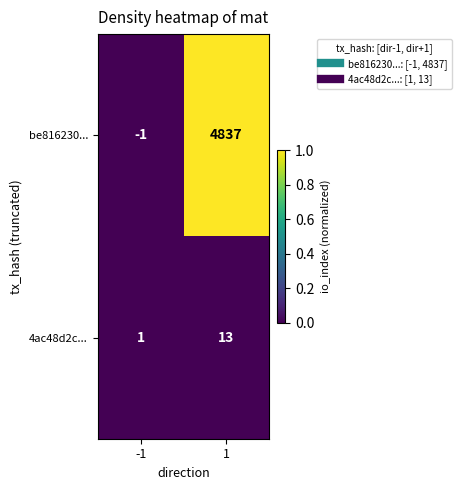

What is the difference between the maximum and minimum values in the be816230... series?

4838